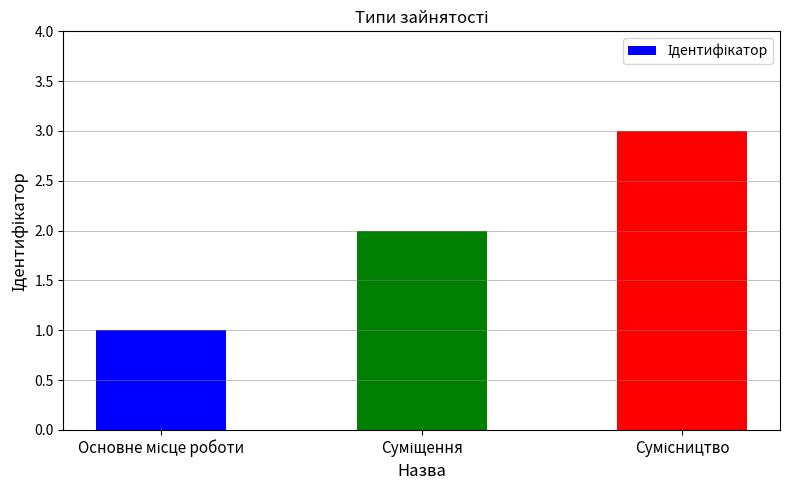

What is the greatest value displayed?

3